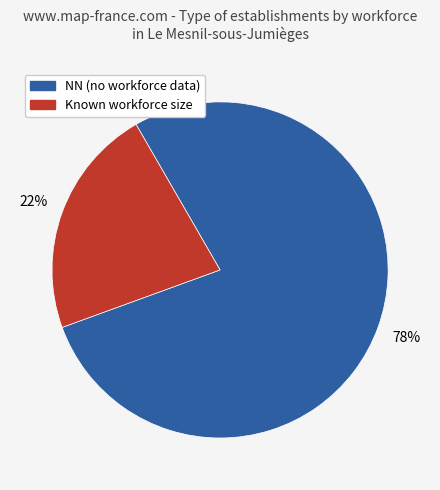

To the nearest percent, what is the difference between the largest and smallest slice percentages?

56%